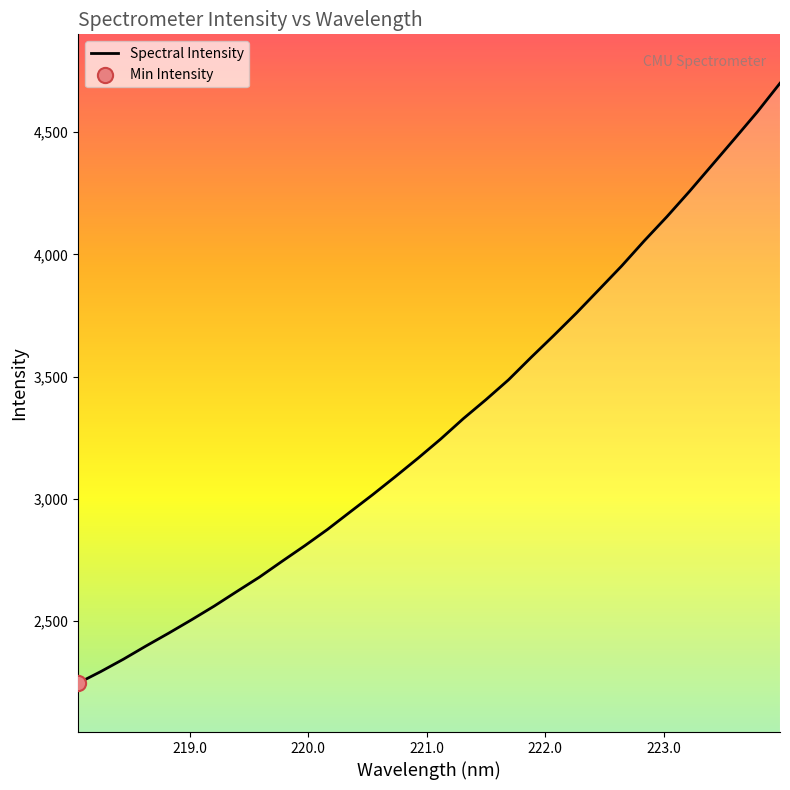

What is the maximum value shown in the chart?

4700.1